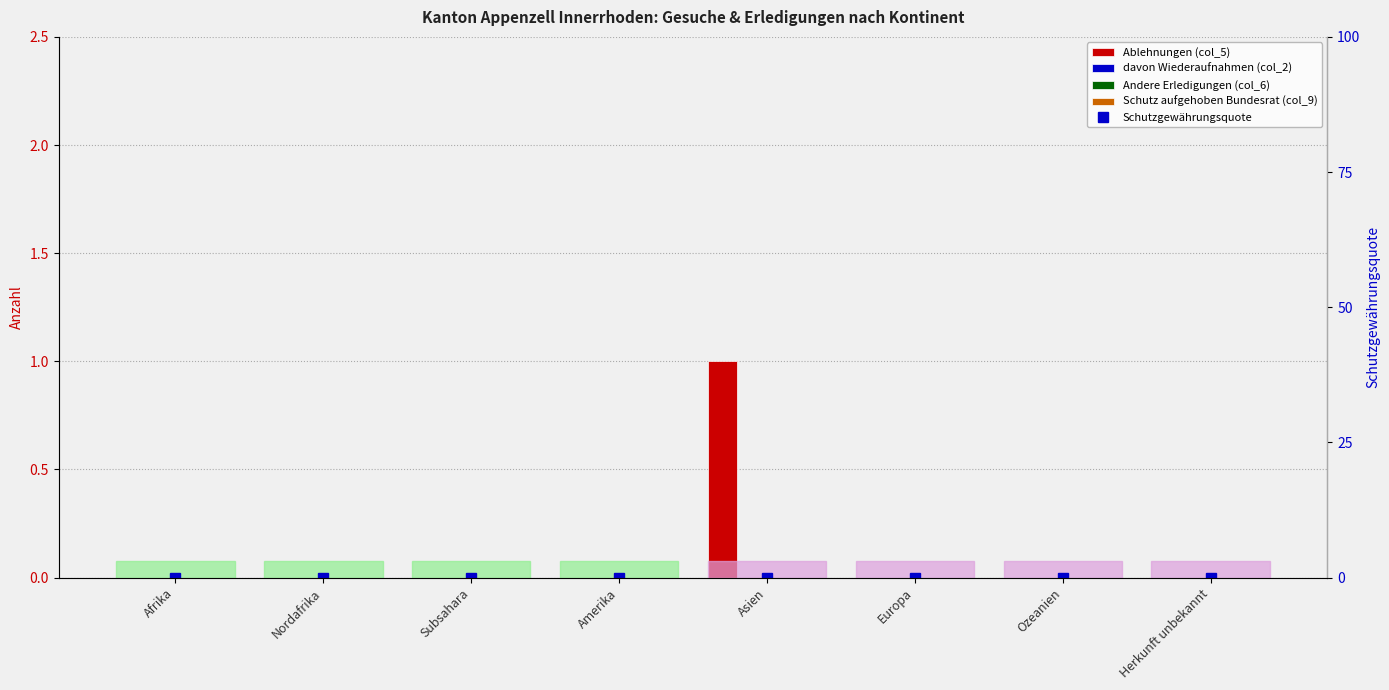

Reading left to right, what are all the values shown in this chart?

Ablehnungen (col_5): 0	0	0	0	1	0	0	0
davon Wiederaufnahmen (col_2): 0	0	0	0	0	0	0	0
Andere Erledigungen (col_6): 0	0	0	0	0	0	0	0
Schutz aufgehoben Bundesrat (col_9): 0	0	0	0	0	0	0	0
Schutzgewährungsquote: 0	0	0	0	0	0	0	0